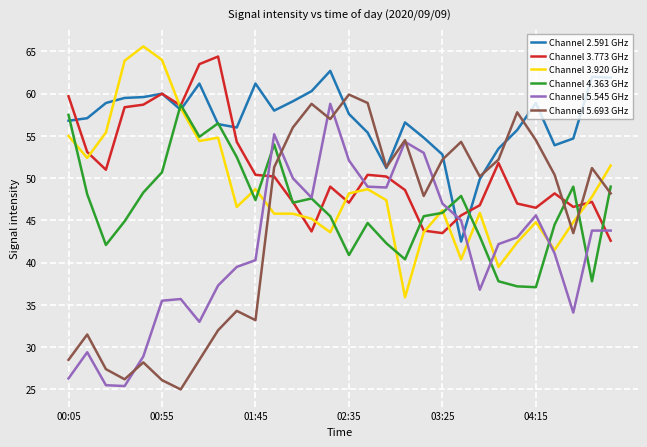

What are all the series names shown in the legend?

Channel 2.591 GHz, Channel 3.773 GHz, Channel 3.920 GHz, Channel 4.363 GHz, Channel 5.545 GHz, Channel 5.693 GHz